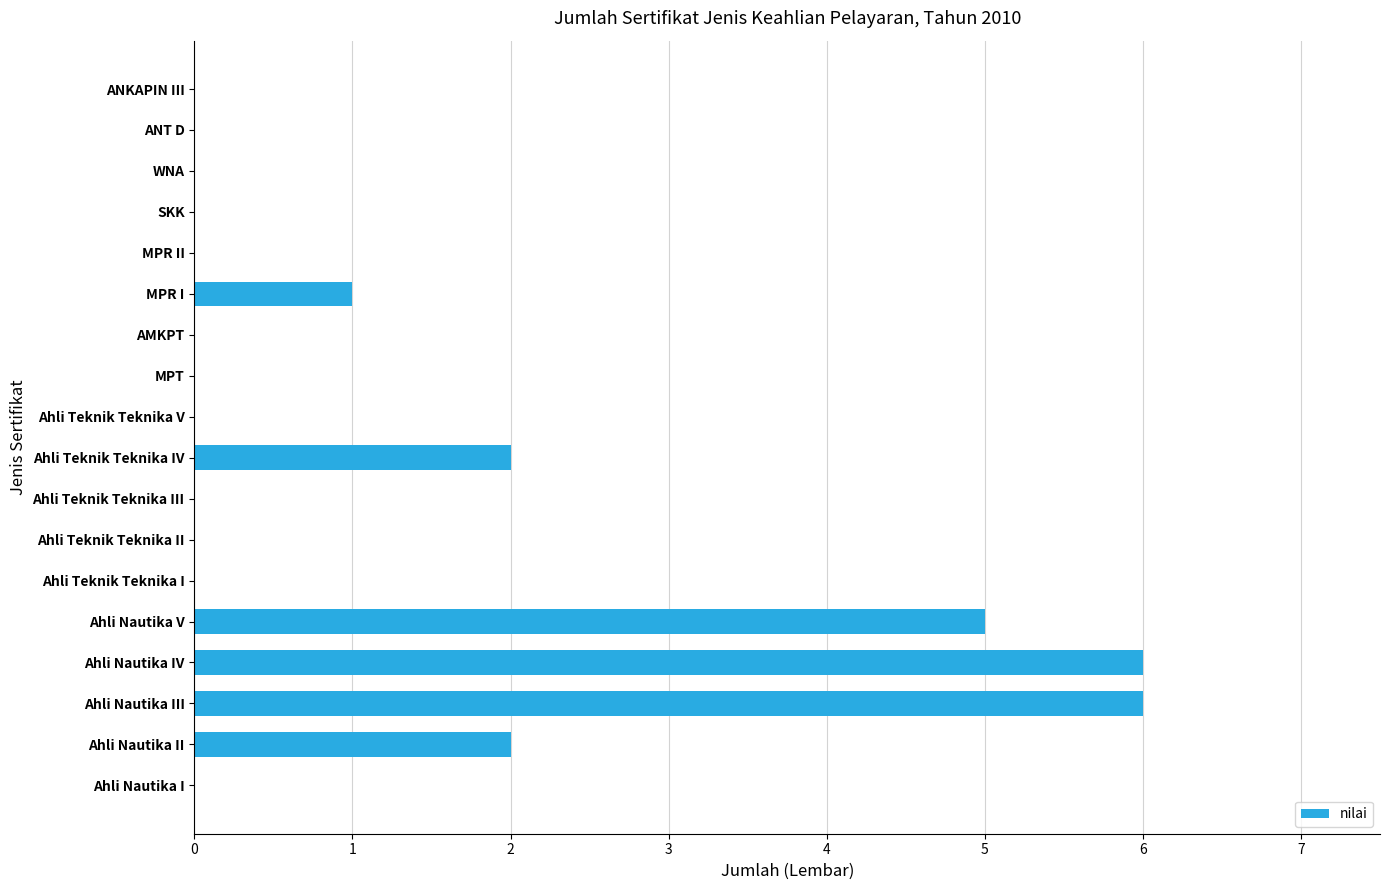

The value at MPT is 0. True or false?

True